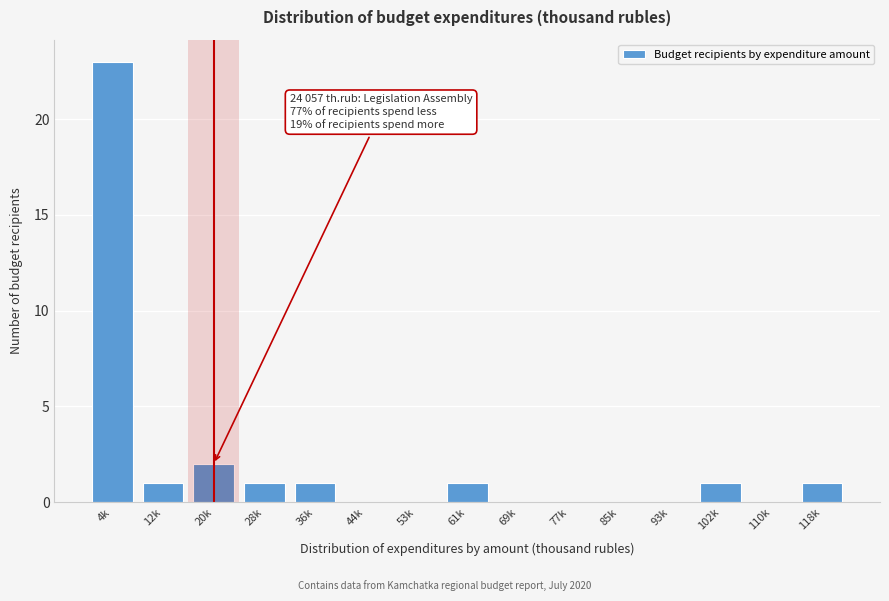

Reading left to right, what are all the values shown in this chart?

4k=23	12k=1	20k=2	28k=1	36k=1	44k=0	53k=0	61k=1	69k=0	77k=0	85k=0	93k=0	102k=1	110k=0	118k=1